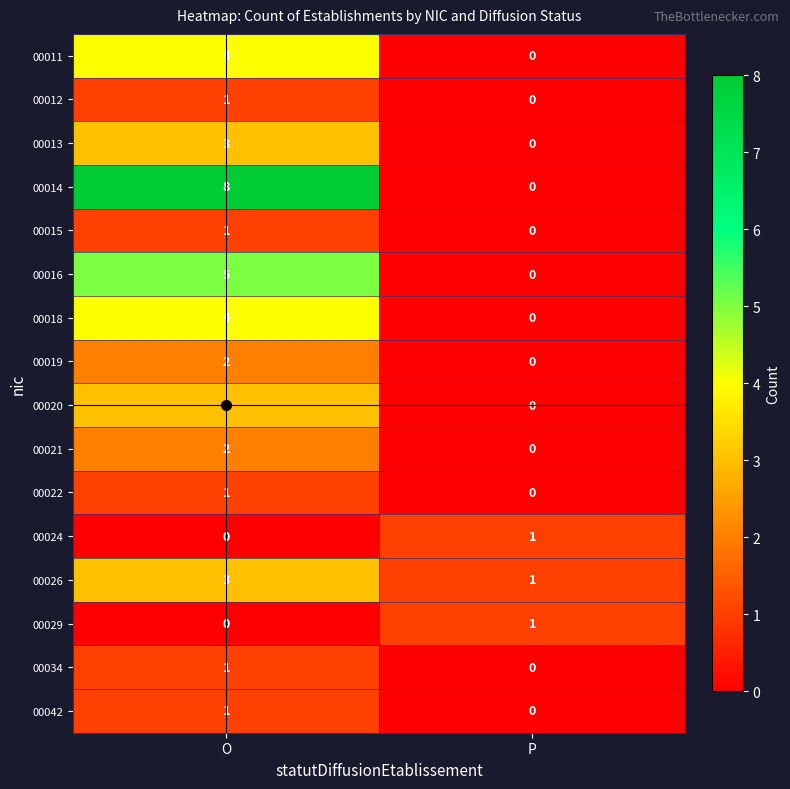

Where is 00029 nearest to the value 0?

O